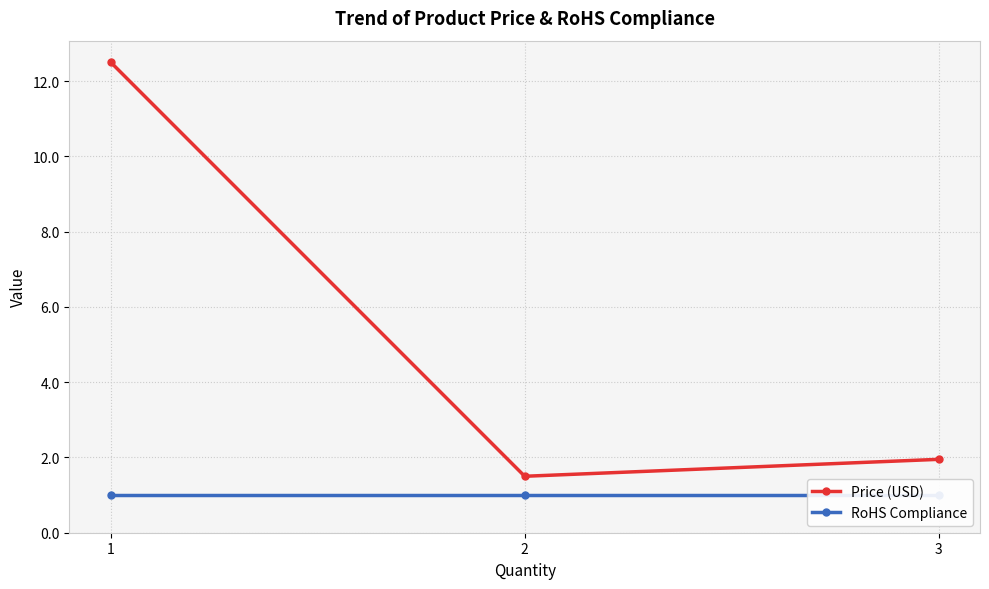

Reading left to right, transcribe all the data shown in this chart.

Price (USD): 12.5	1.5	1.9
RoHS Compliance: 1.0	1.0	1.0